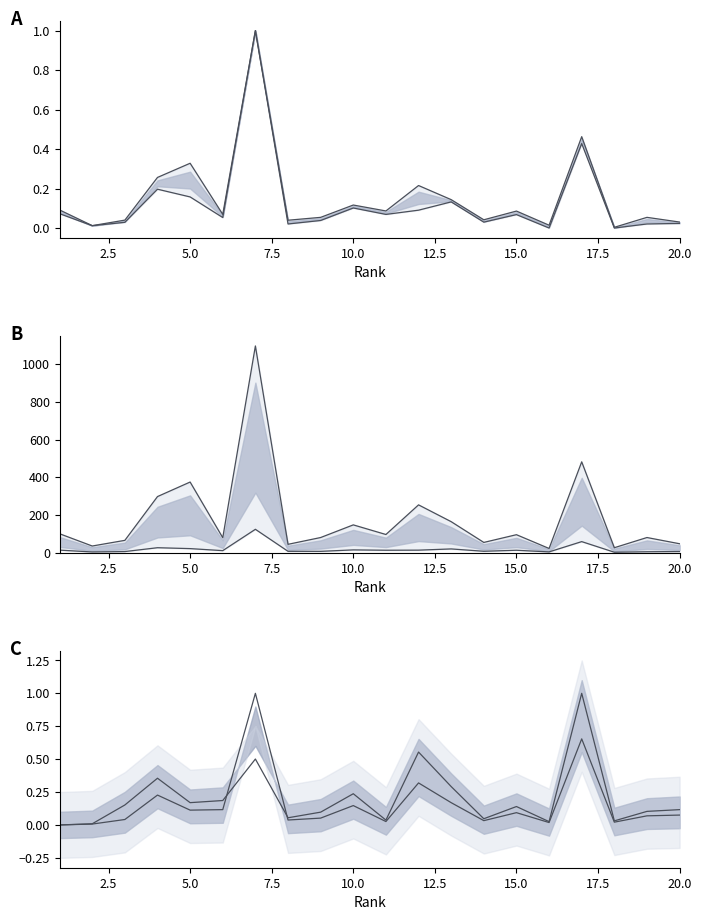

The value of Lower A at 10 is 0.0. True or false?

False